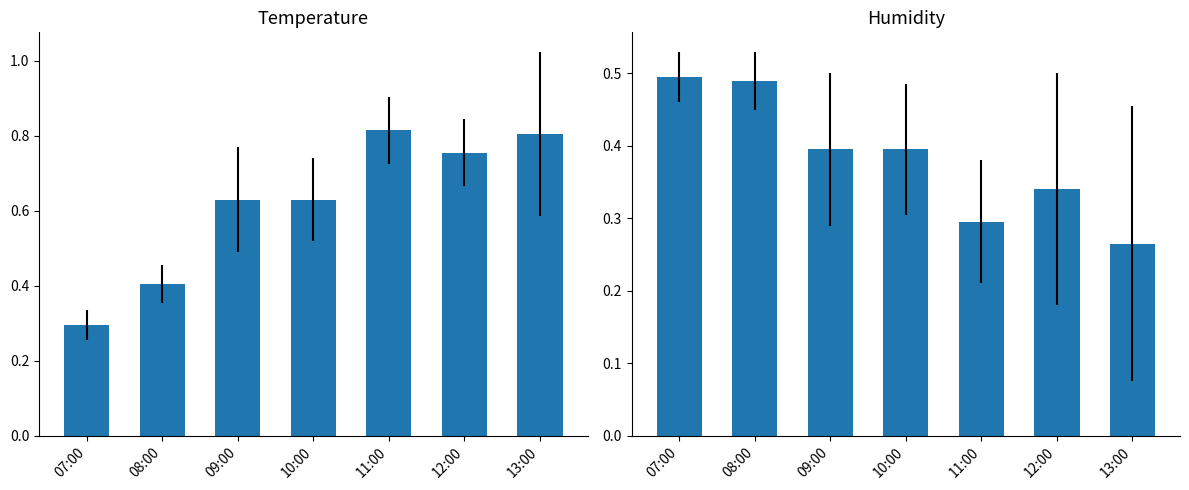

Rank the series by their maximum value, from lowest to highest.

Humidity (%), Temperature (C)